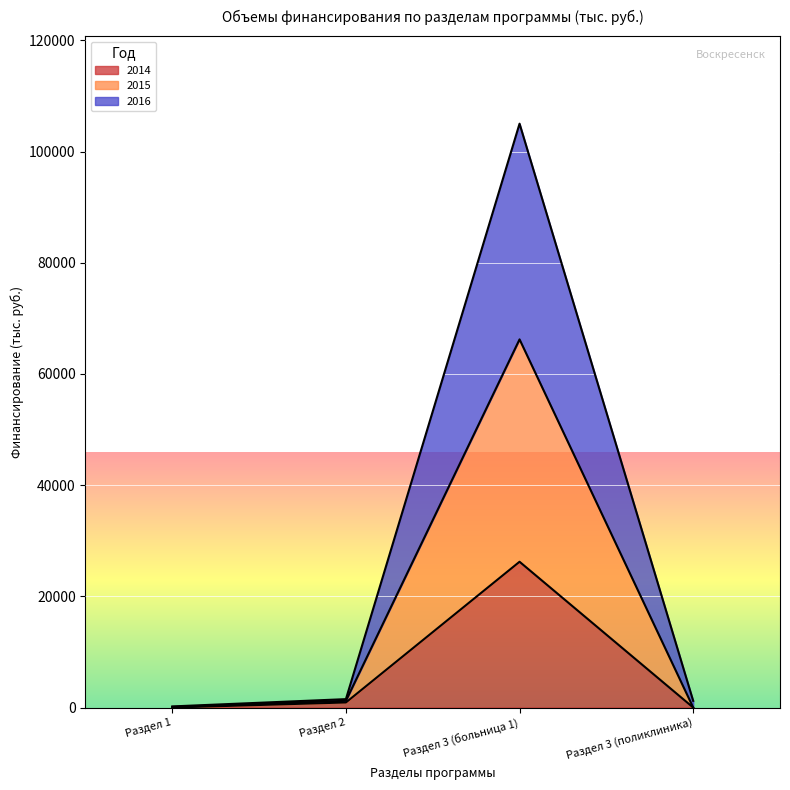

True or false: 2016 has more than 1 interior local peaks.

False